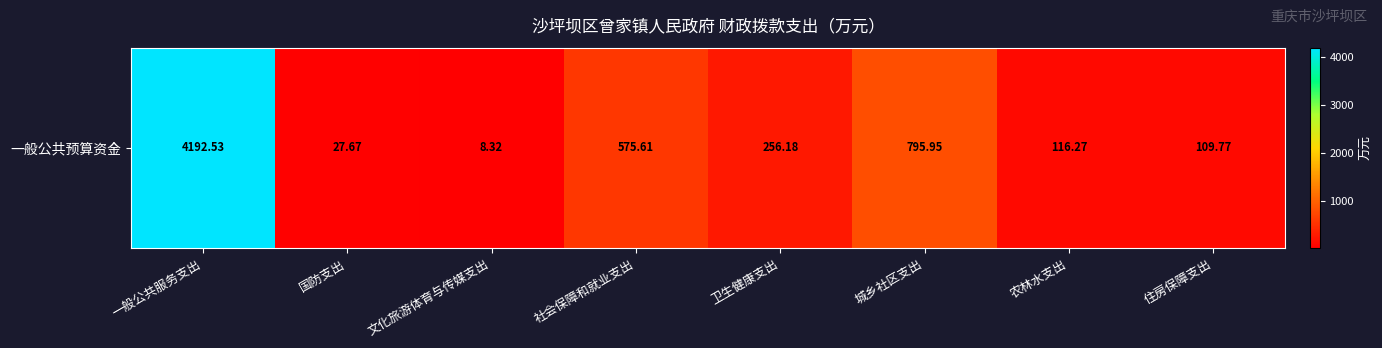

At which label is the value closest to 2100?

城乡社区支出